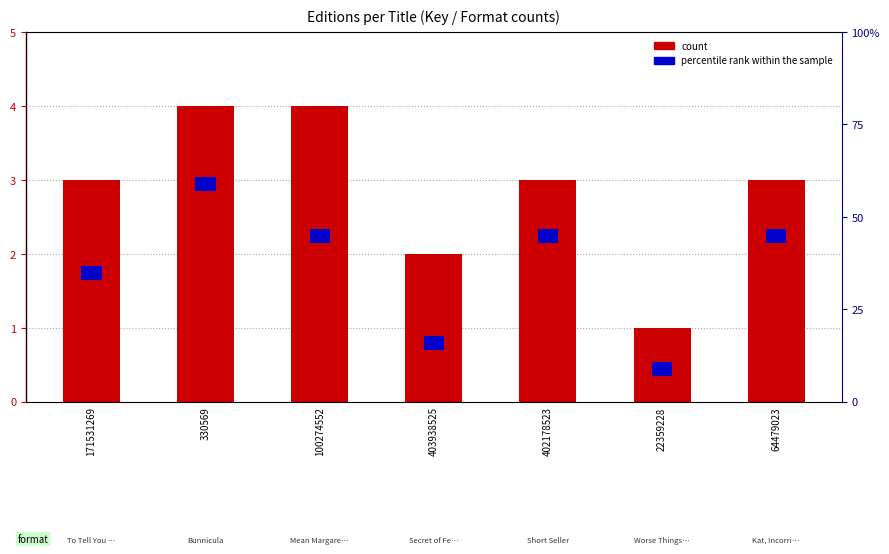

Is it true that count equals 4.0 at 330569?

True